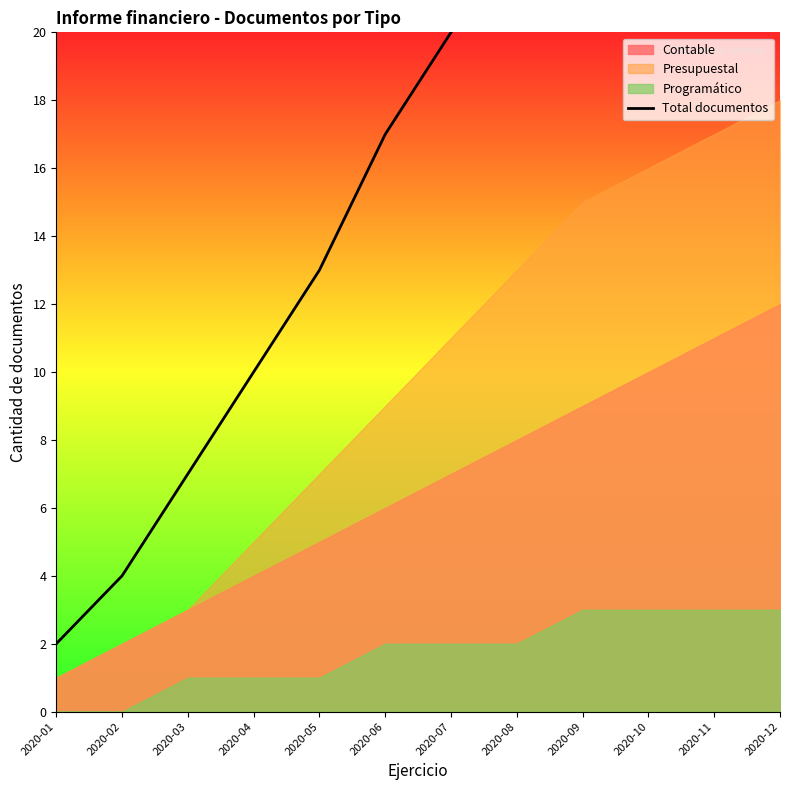

At which label does the data first exceed 20?

2020-08